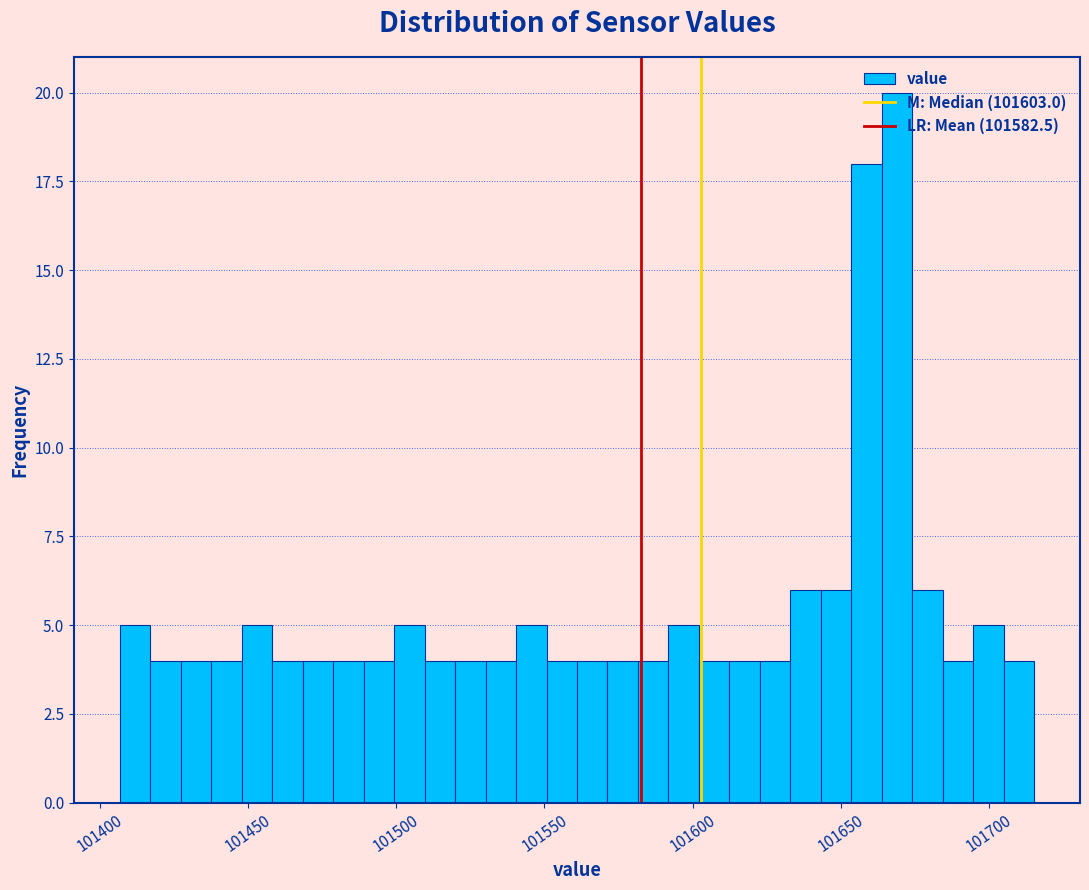

Around what value on the x-axis is the tallest bar? Give the approximate position of its centre, as read against the axis.

101670